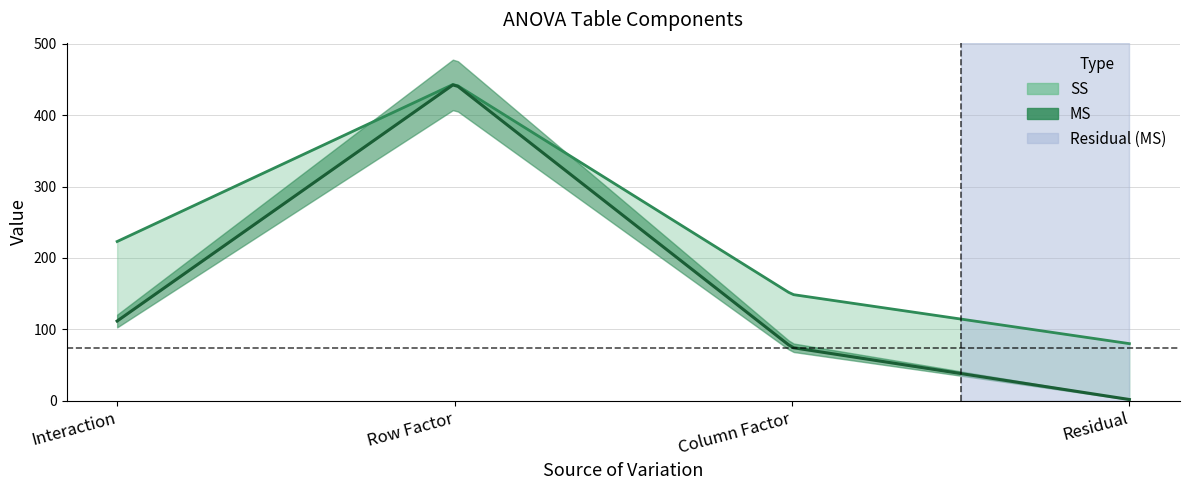

True or false: SS and MS cross at least once.

False